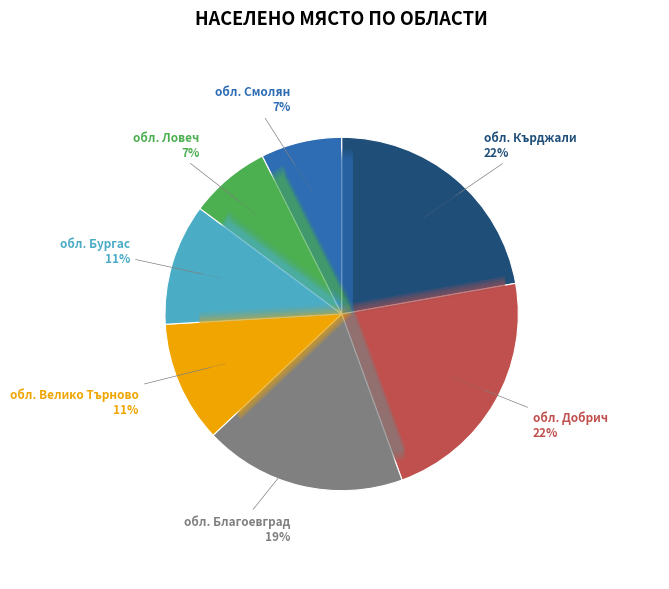

Is there any slice that represents more than half of the pie?

No